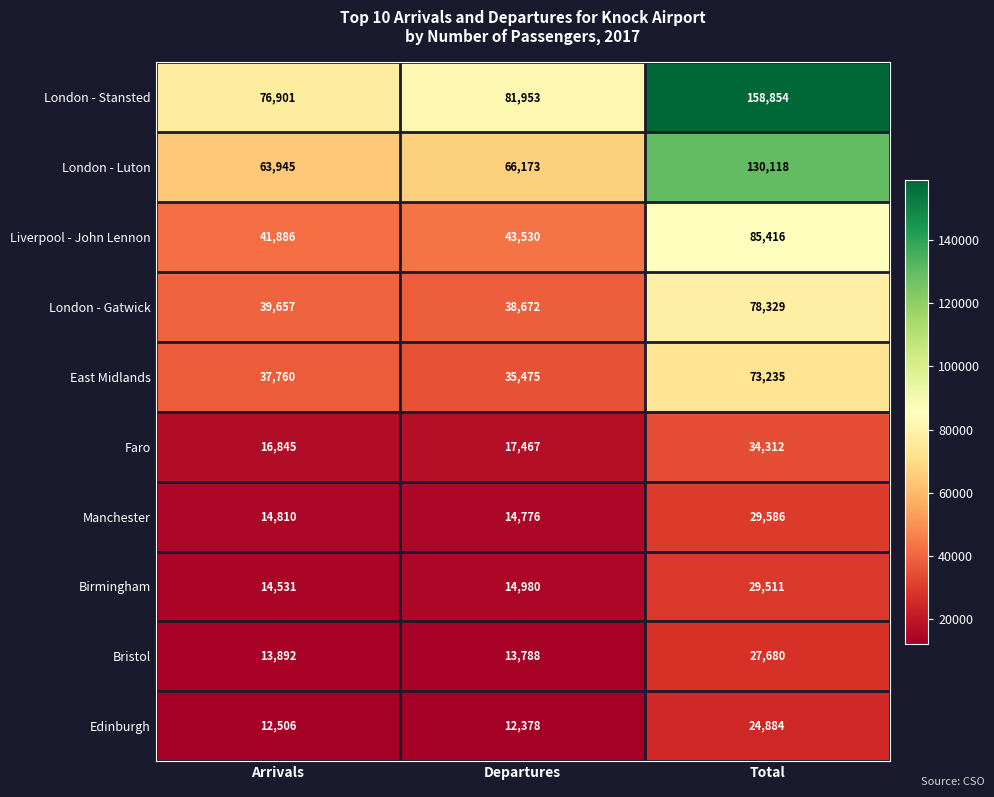

Read the Bristol value at Total, to the nearest 10.

27680